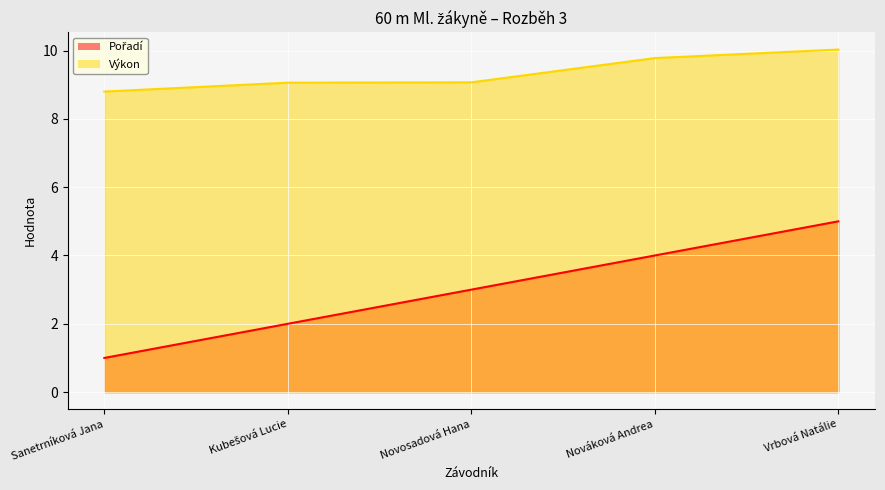

True or false: Výkon and Pořadí cross at least once.

False